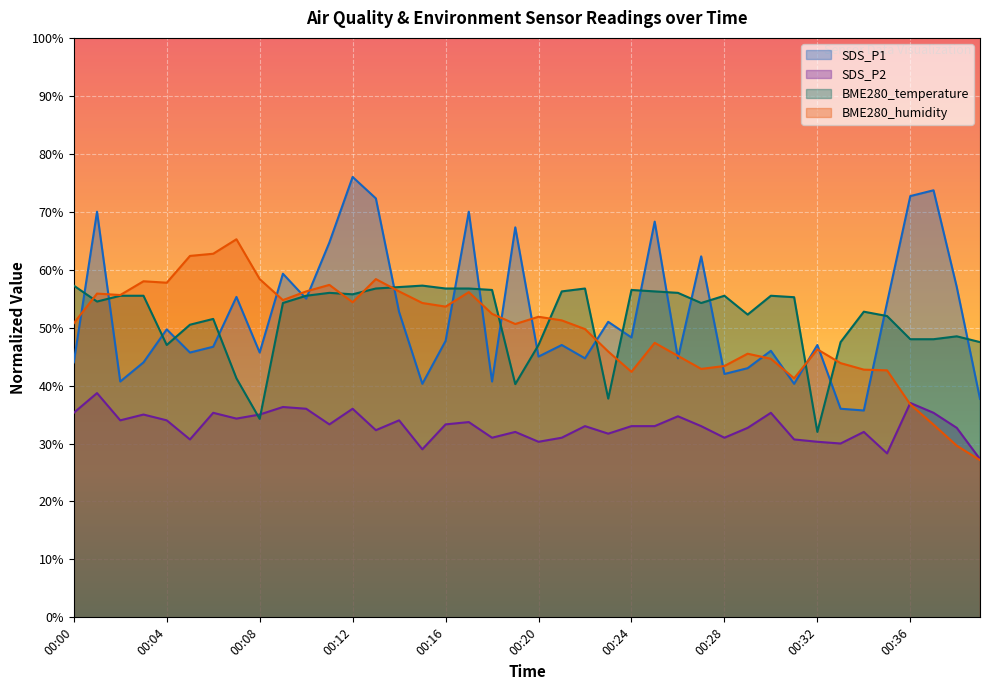

How many data points in SDS_P1 are less than 47?

20